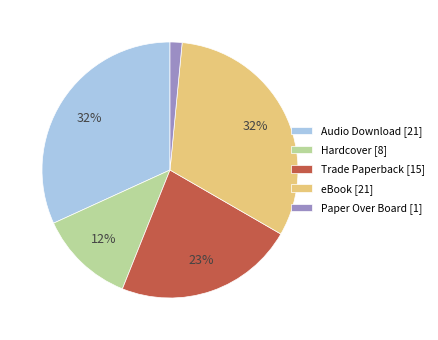

What percentage is the Hardcover [8] slice, to the nearest percent?

12%